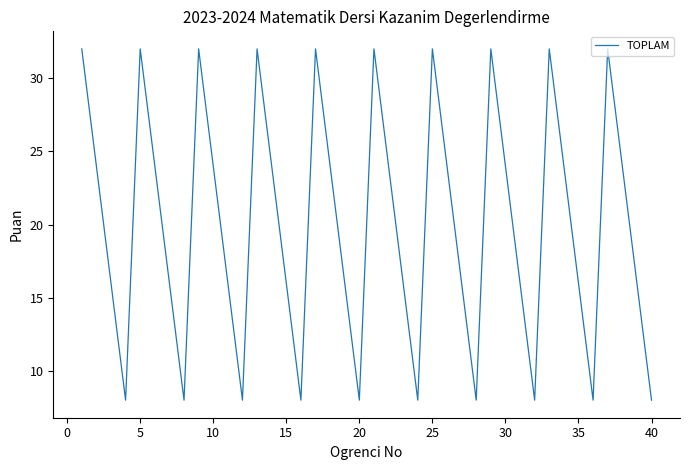

What is the average value?

20